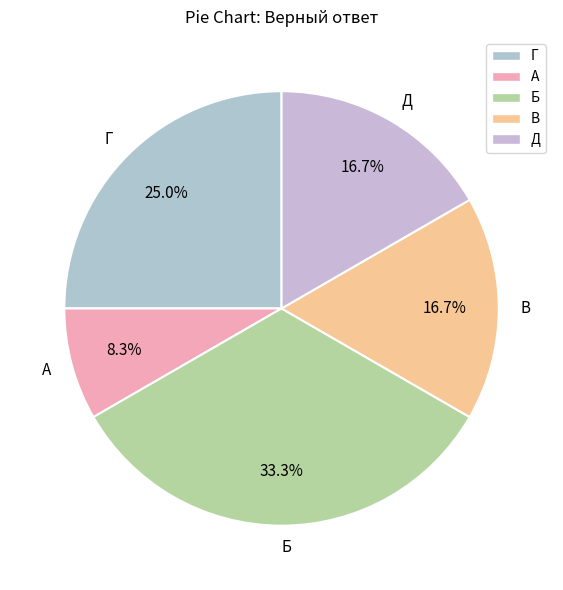

Does В represent more than half of the total?

No